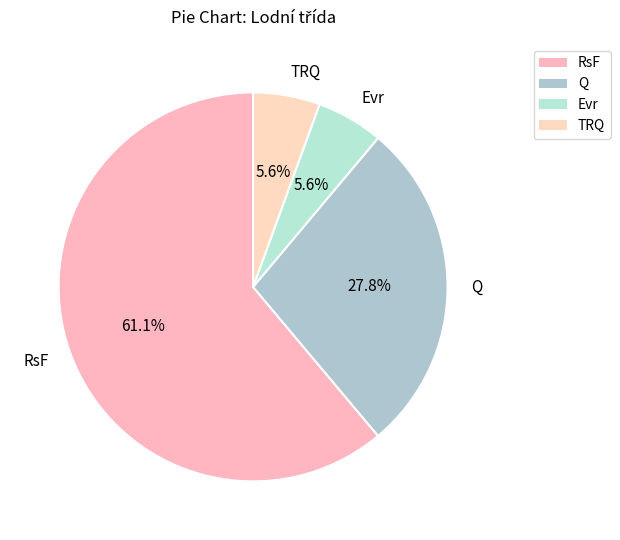

What percentage is NOT represented by TRQ?

94.4%